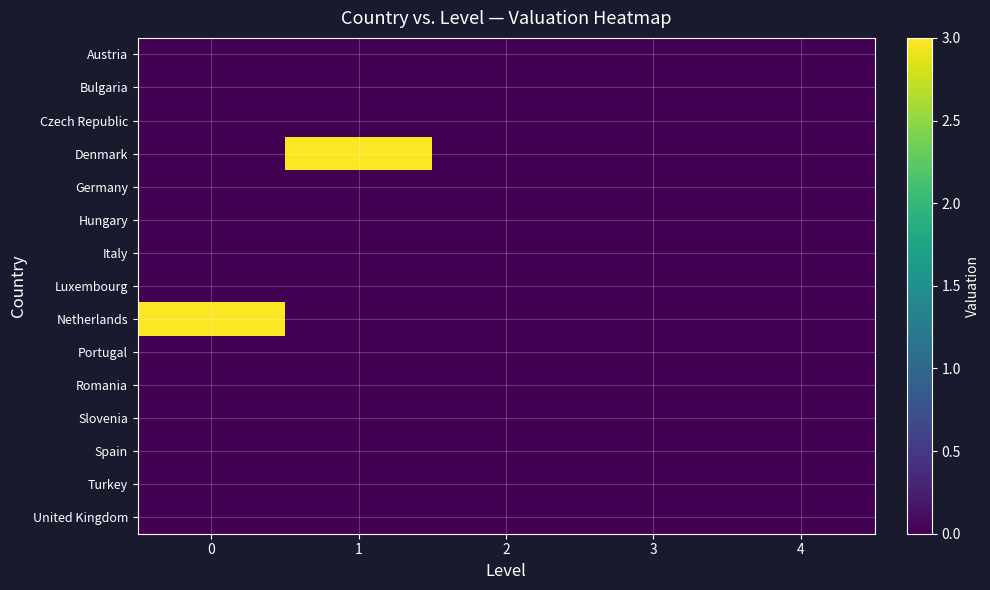

Rank the series at 1 from highest to lowest value.

Denmark, Austria, Bulgaria, Czech Republic, Germany, Hungary, Italy, Luxembourg, Netherlands, Portugal, Romania, Slovenia, Spain, Turkey, United Kingdom